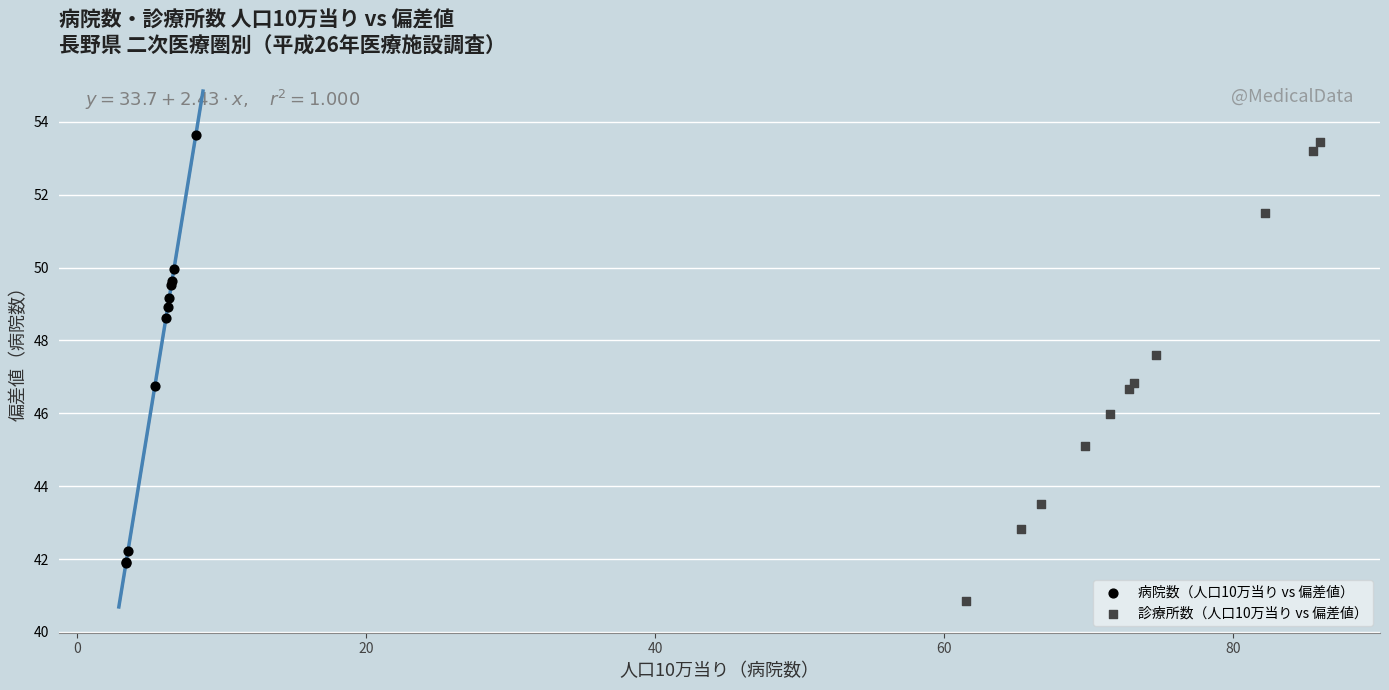

Which series reaches the maximum Y coordinate?

病院数（人口10万当り vs 偏差値）